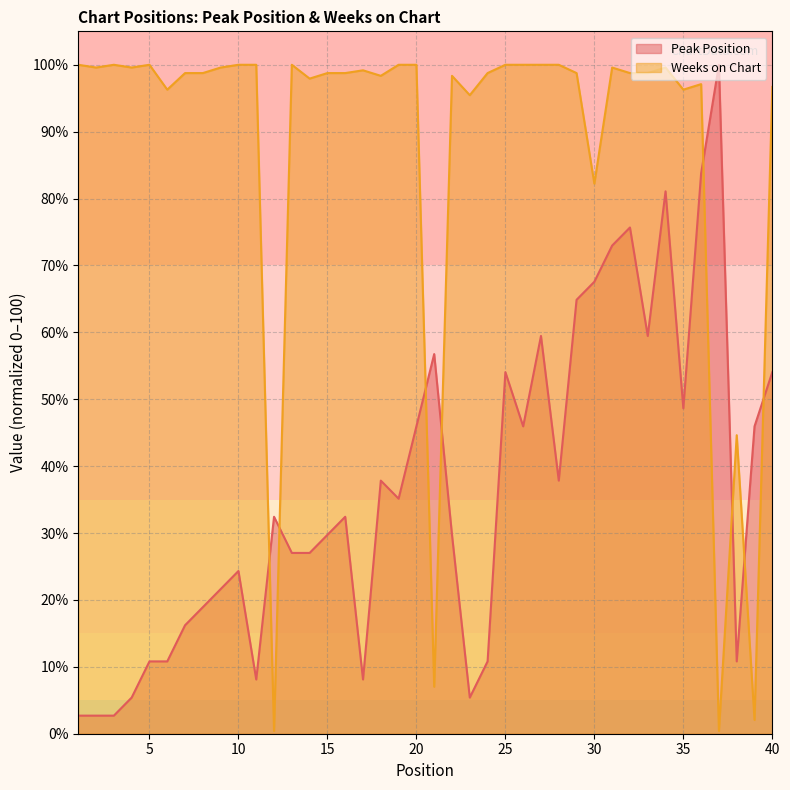

Read the Weeks on Chart value at 30.

82.2